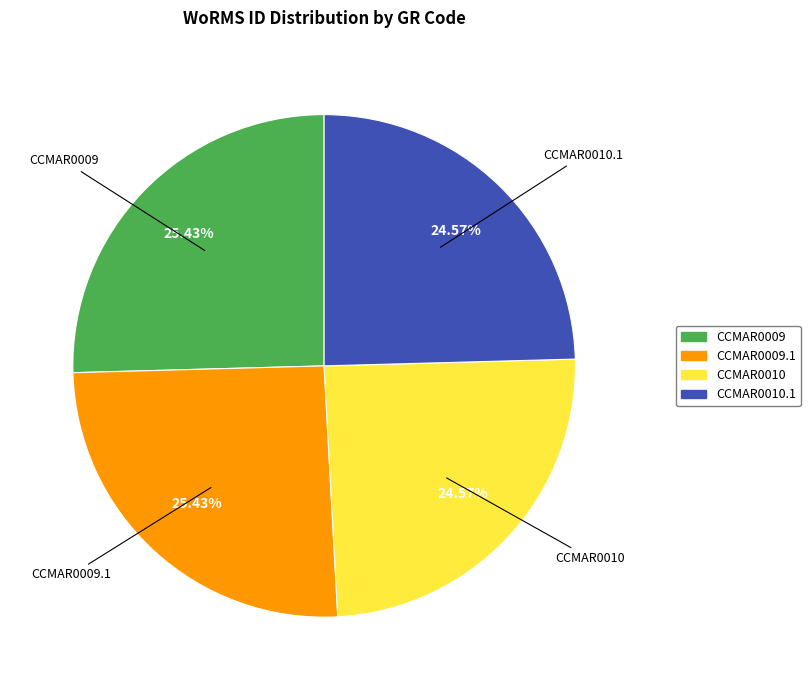

Is there any slice that represents more than half of the pie?

No